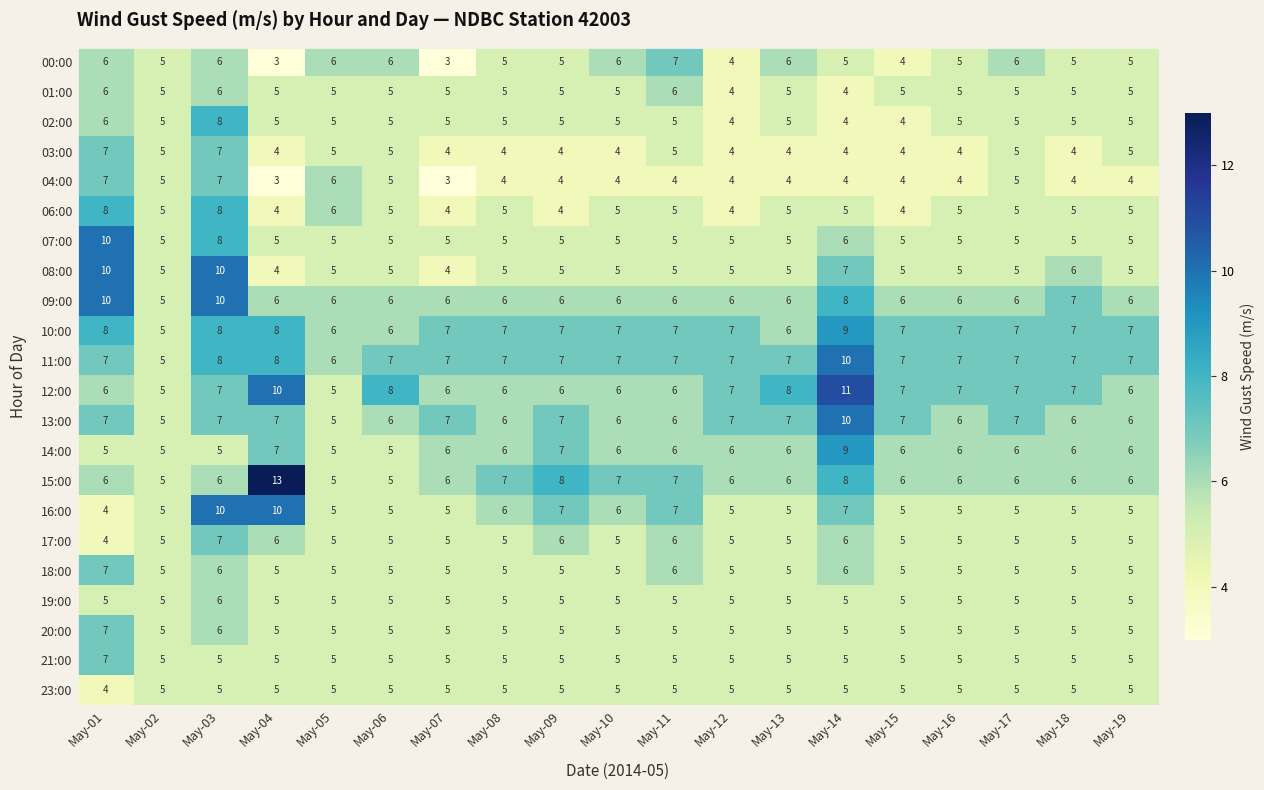

Between May-06 and May-19, which series saw the biggest shift?

12:00